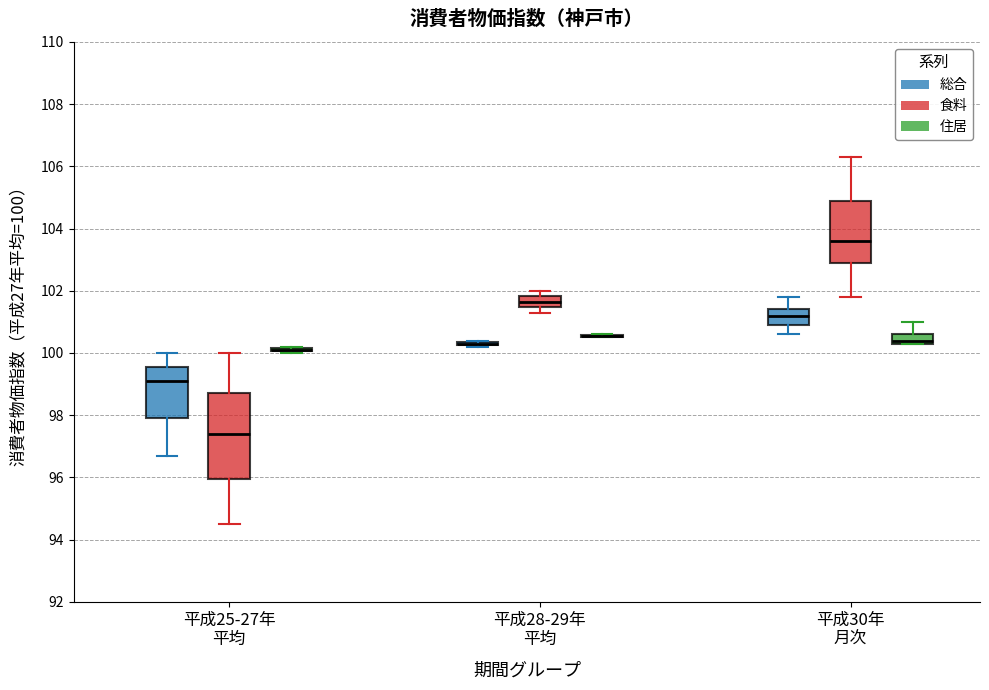

Where is the lower edge of the box for 平成30年 月次 (総合) on the y-axis? The values are not printed on the chart, so give them approximately, as read against the axis.

101.0